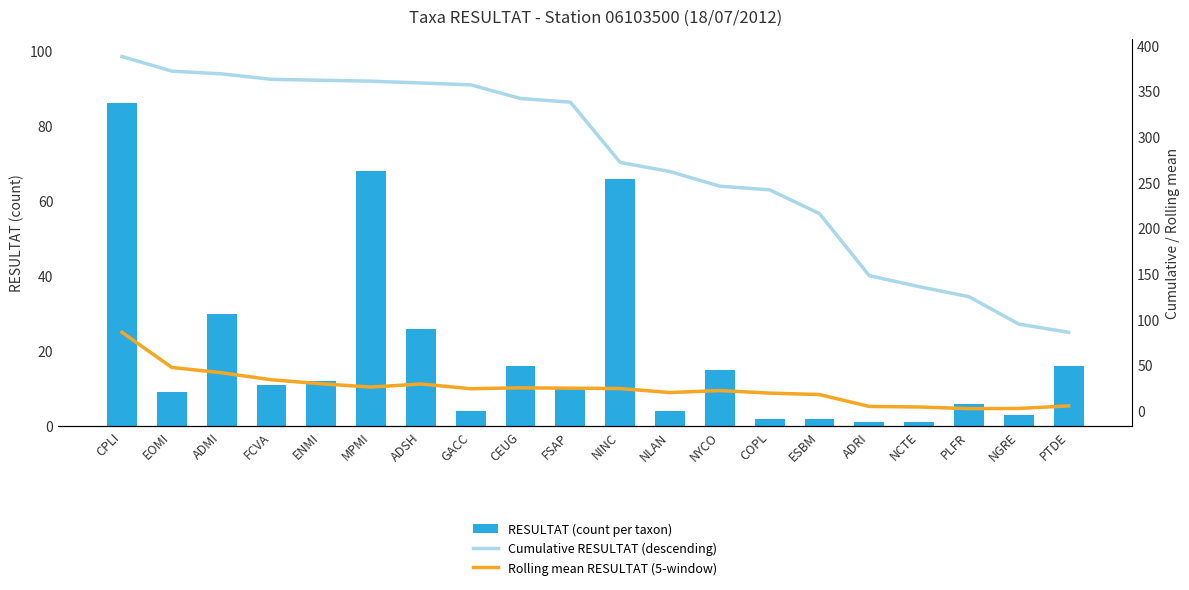

How many distinct data groups are displayed?

3